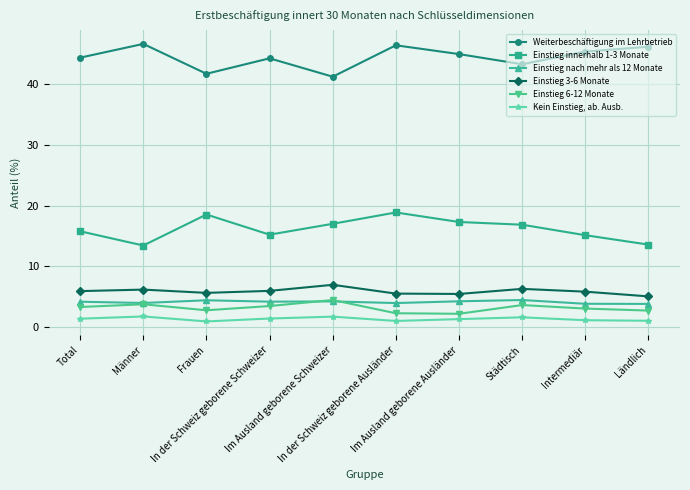

True or false: Weiterbeschäftigung im Lehrbetrieb and Einstieg 3-6 Monate cross at least once.

False